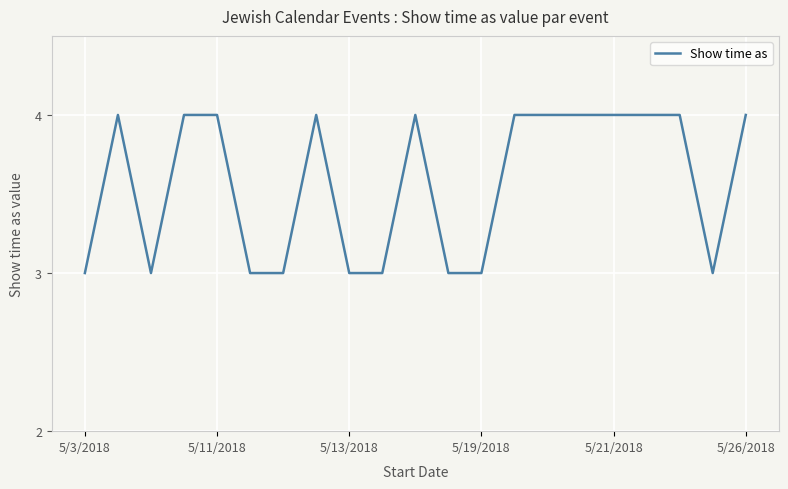

Reading left to right, what are all the values shown in this chart?

3	4	3	4	4	3	3	4	3	3	4	3	3	4	4	4	4	4	4	3	4